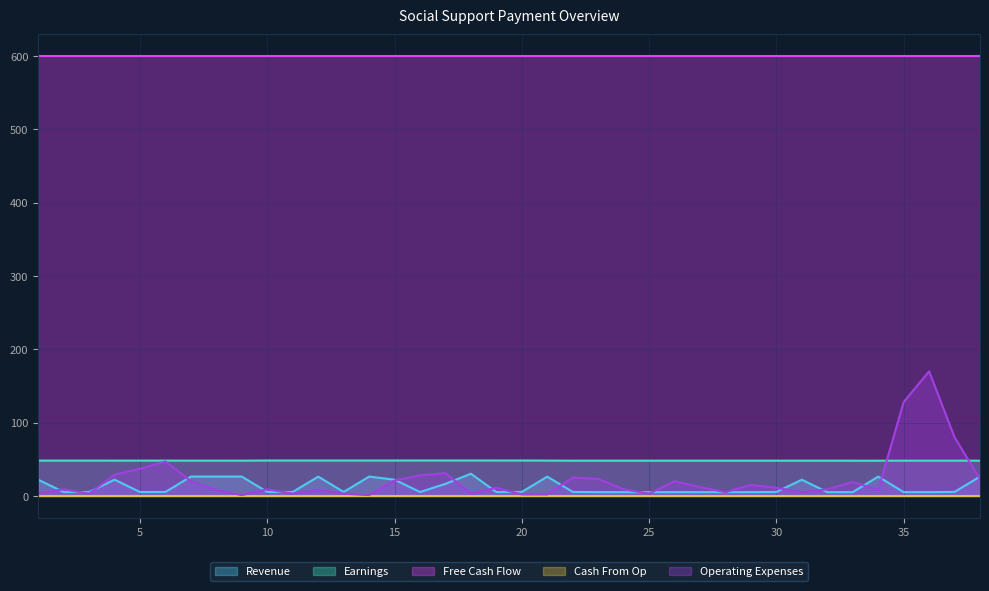

The Revenue series shows 7.4 at 26. True or false?

False